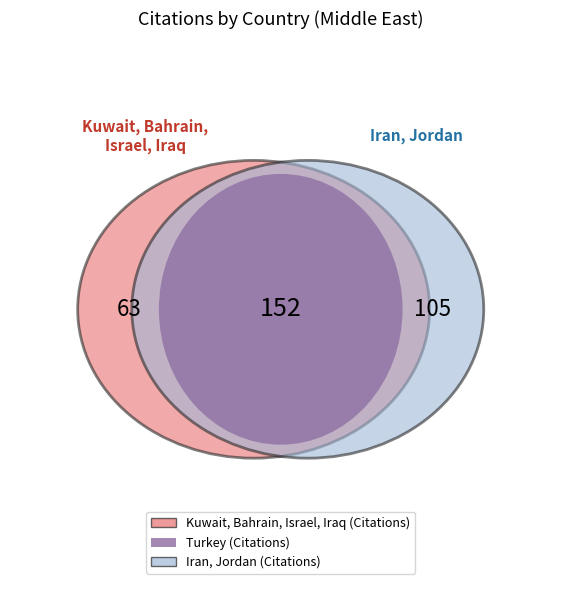

True or false: Iran accounts for 20% of the total.

True